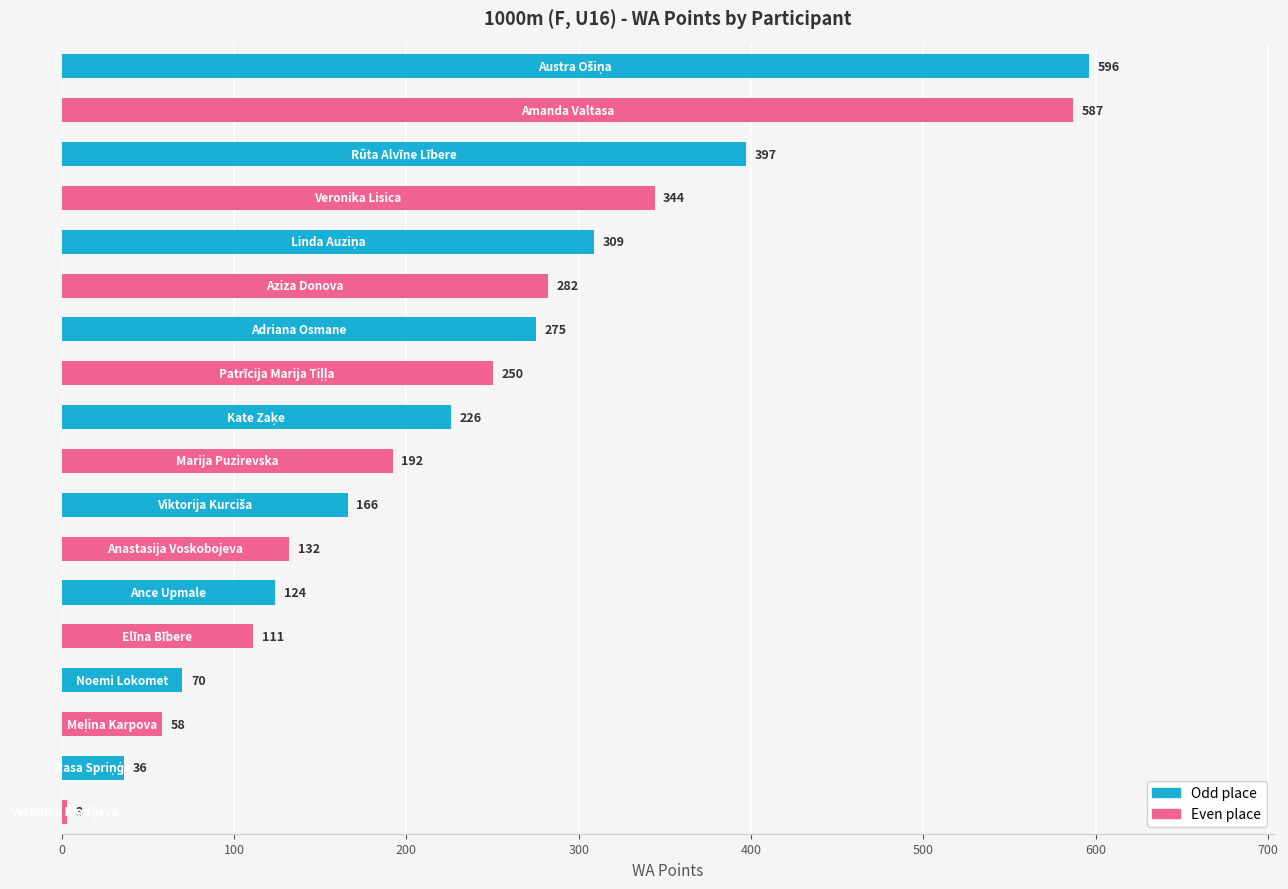

What is the value of the 7th bar from the top?

275